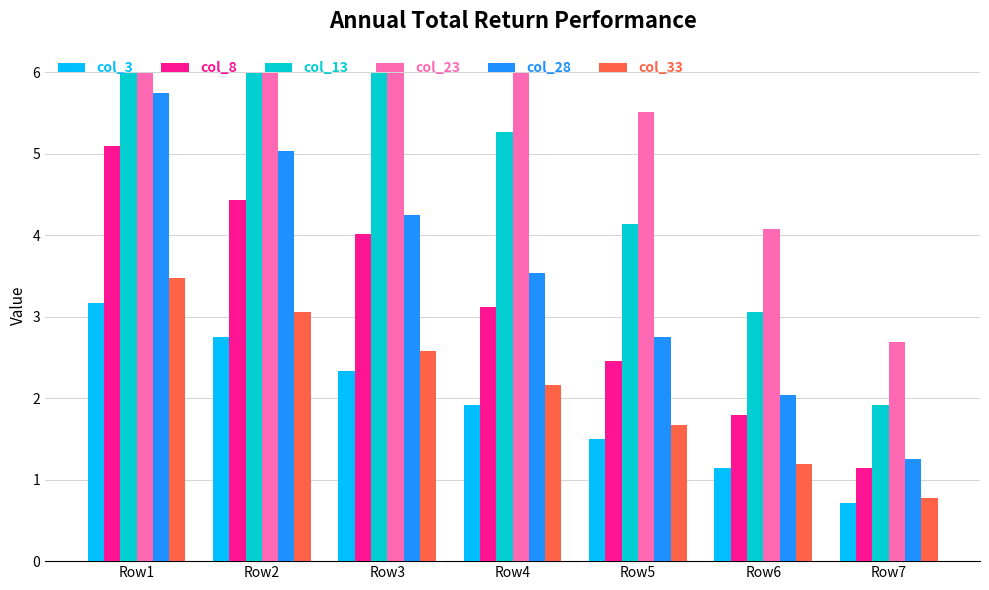

Is it true that col_28 equals 5.7 at Row1?

True